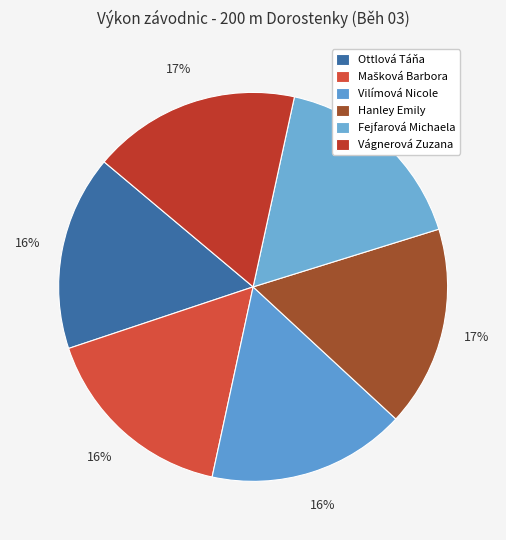

Rank the categories by value from lowest to highest.

Ottlová Táňa, Mašková Barbora, Vilímová Nicole, Hanley Emily, Fejfarová Michaela, Vágnerová Zuzana